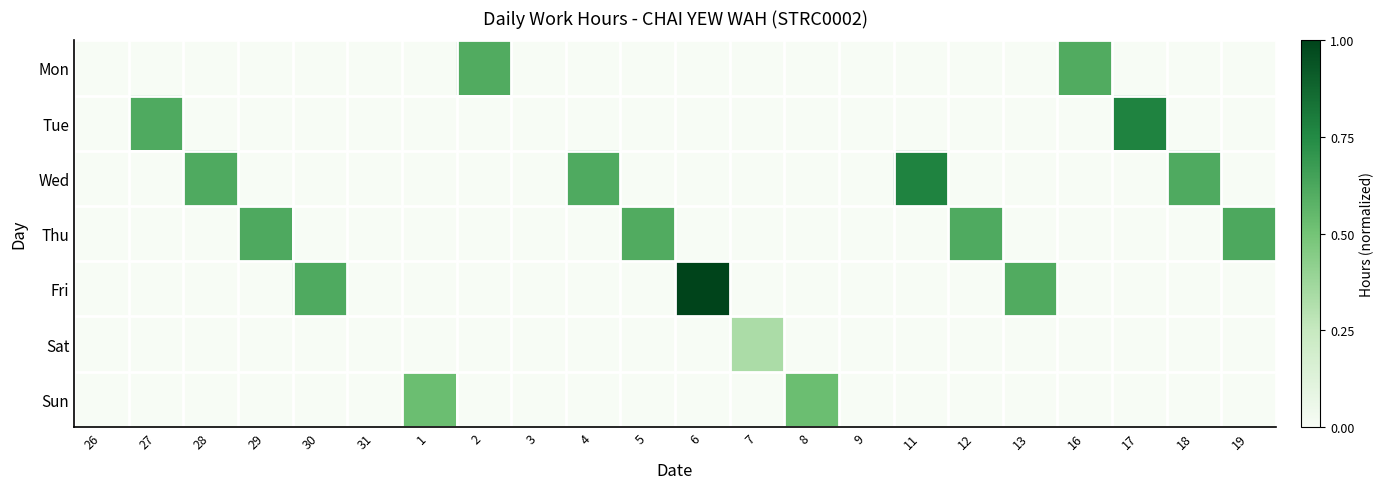

At which category does the chart reach its peak across all series?

6